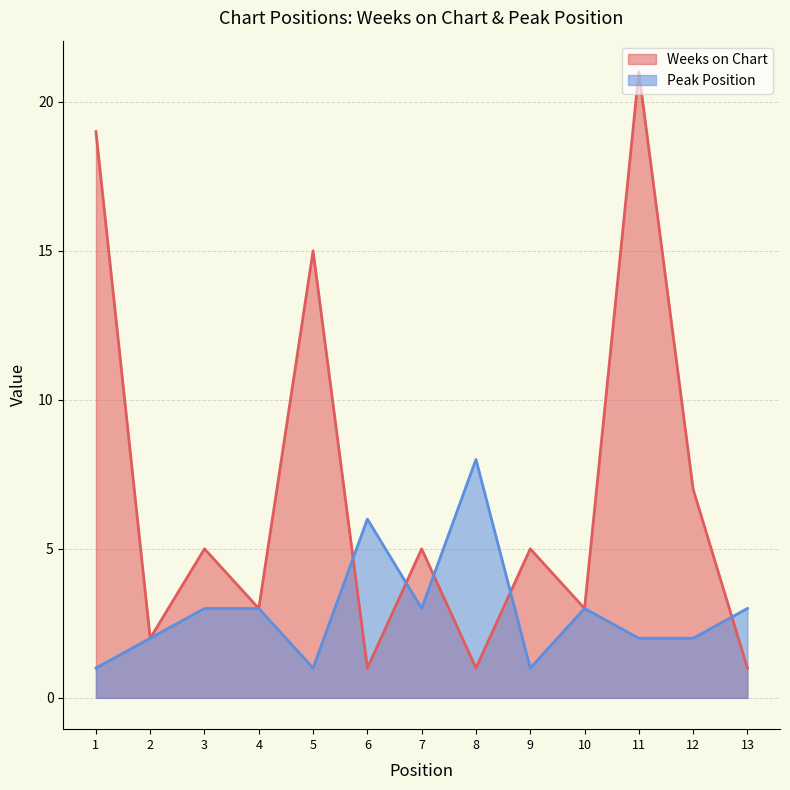

What are all the series names shown in the legend?

Weeks on Chart, Peak Position